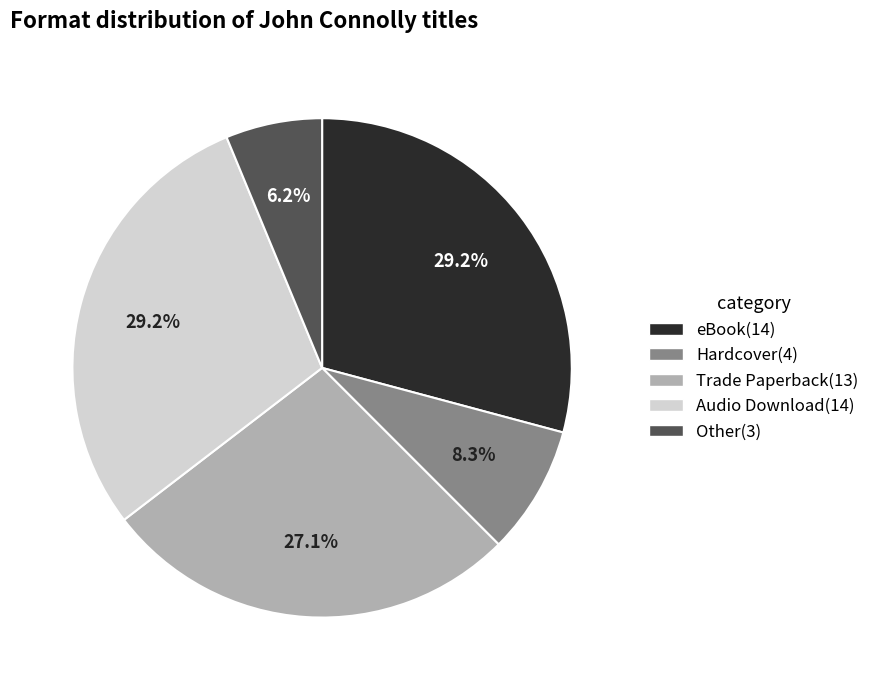

Count the number of slices in the pie.

5